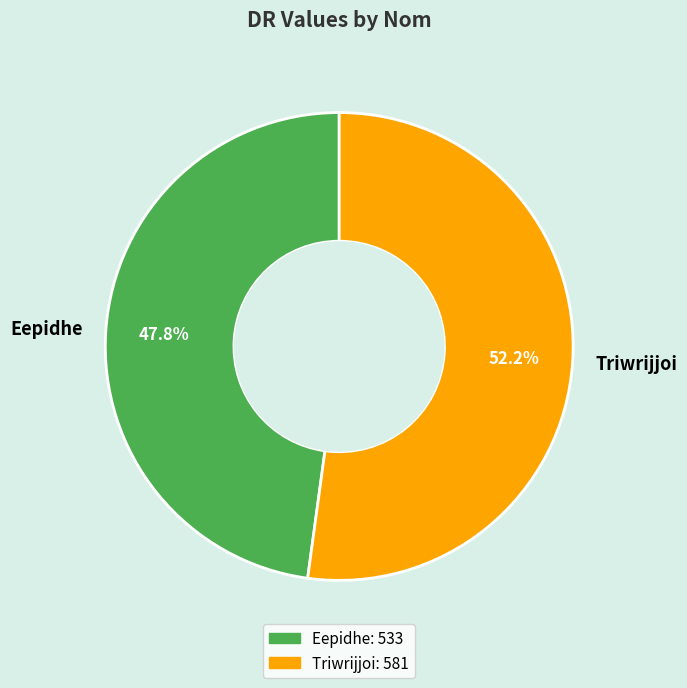

Does Eepidhe represent more than half of the total?

No